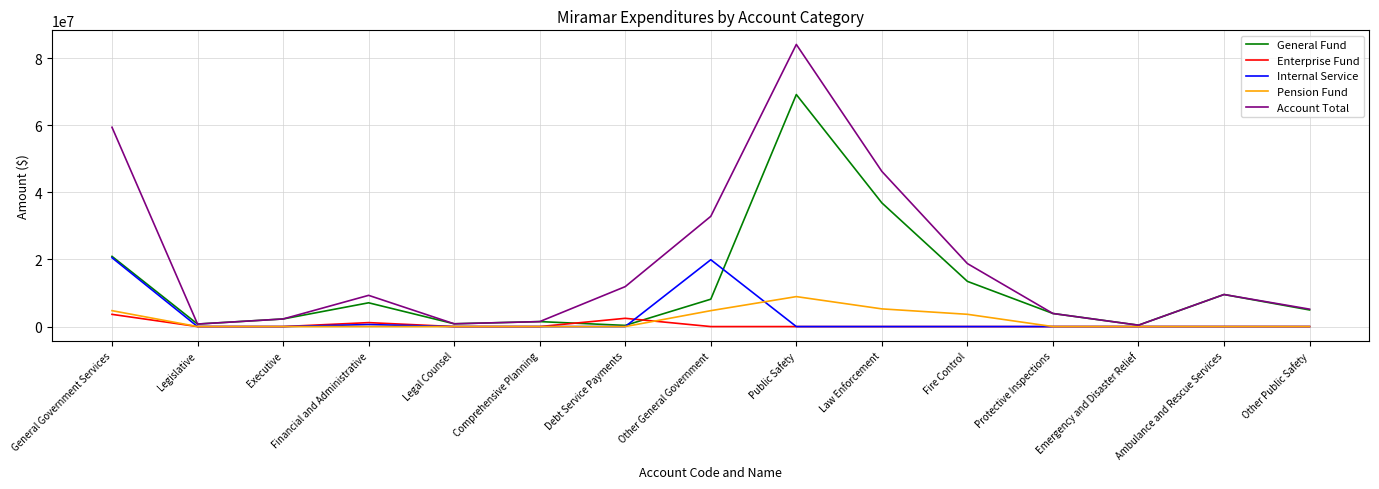

What is the approximate value of General Fund at Public Safety?

69136838